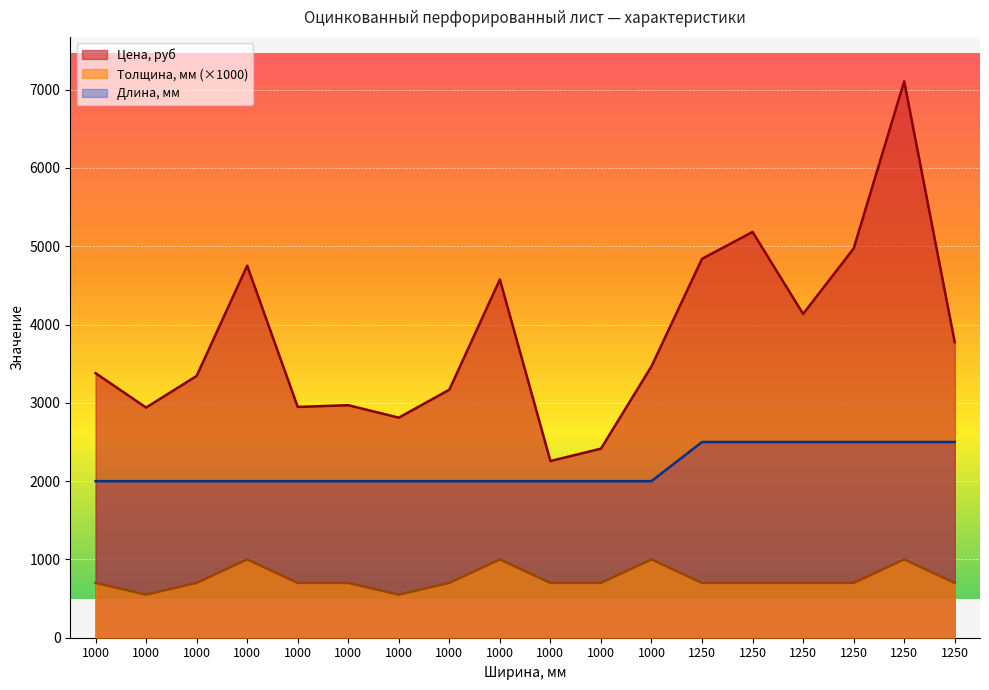

Where is the first local maximum for Цена, руб?

1000